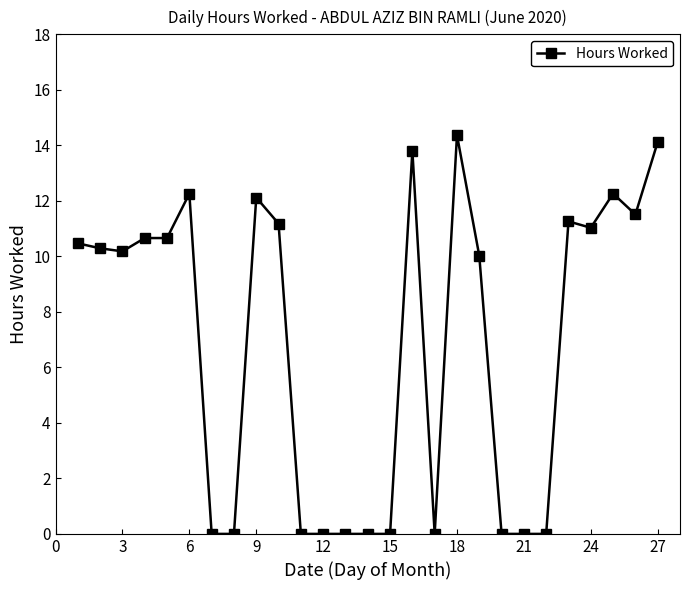

What is the greatest value displayed?

14.4